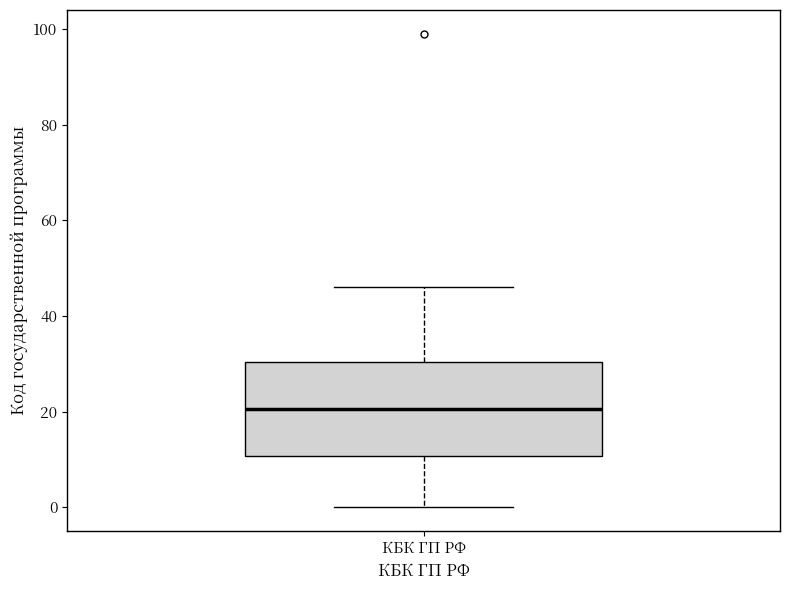

Transcribe this box plot: give where the median line is, the range the box spans, and where the two whiskers end, as read against the y-axis. The values are not printed on the chart, so give them approximately, as read against the axis.

median 20, box 10 to 30, whiskers 0 to 46